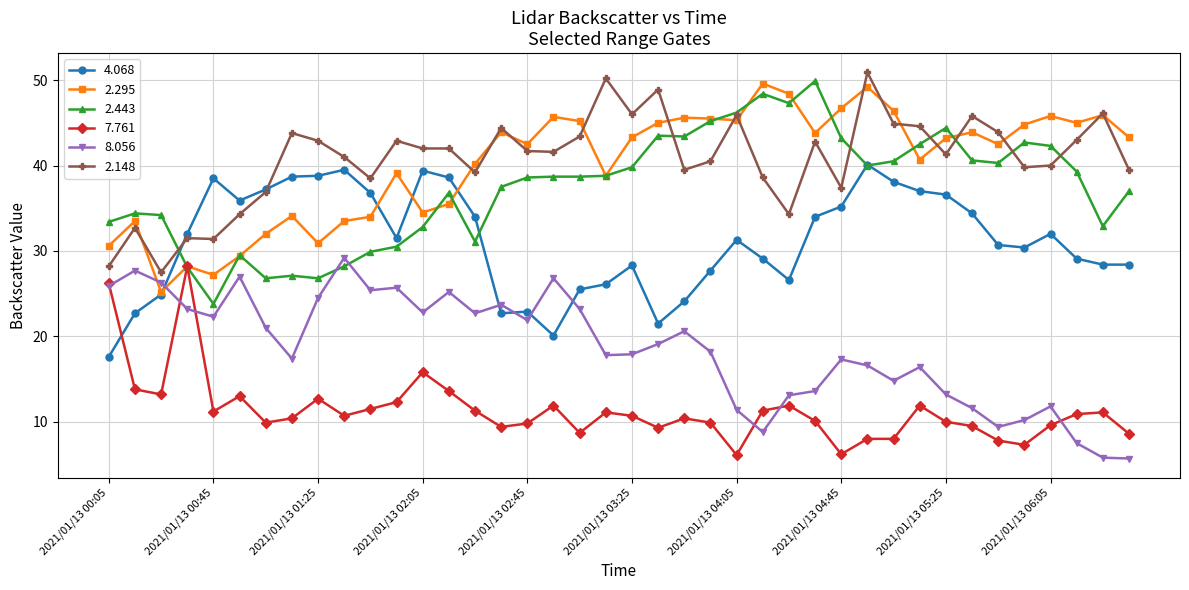

What is the maximum value for 2.148?

50.9